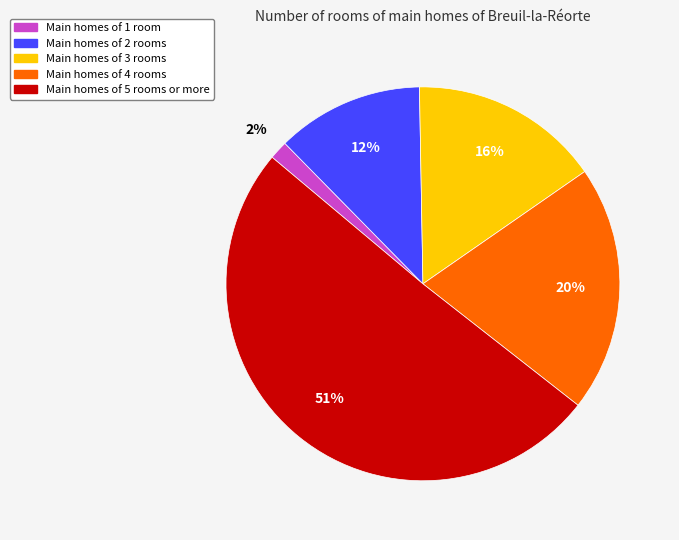

How many slices are in this pie chart?

5